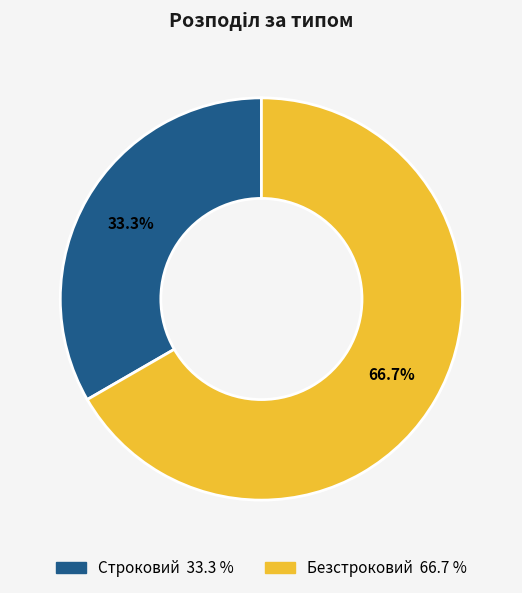

To the nearest percent, what portion does Безстроковий represent?

67%